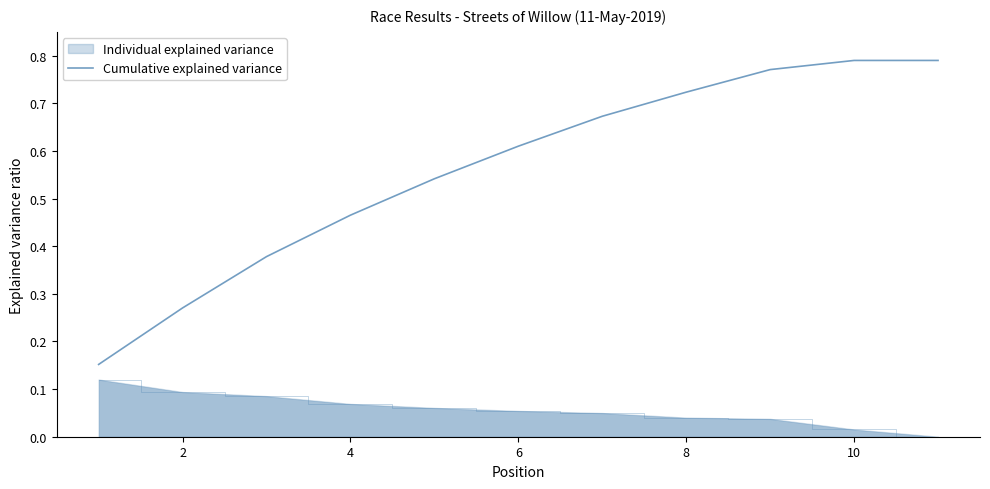

How many bars are there in total?

11